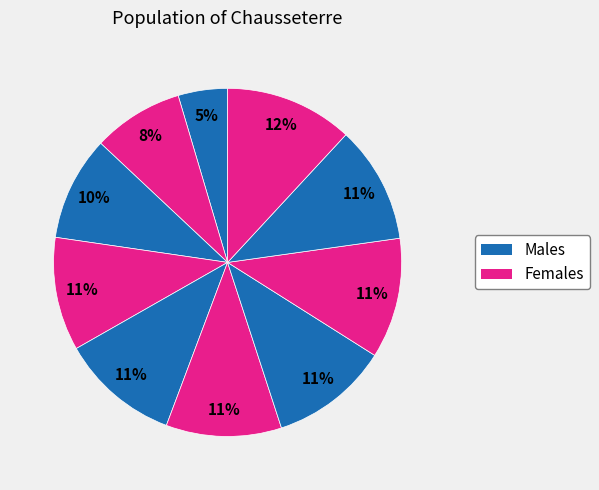

To the nearest percent, what is the average slice percentage?

10%